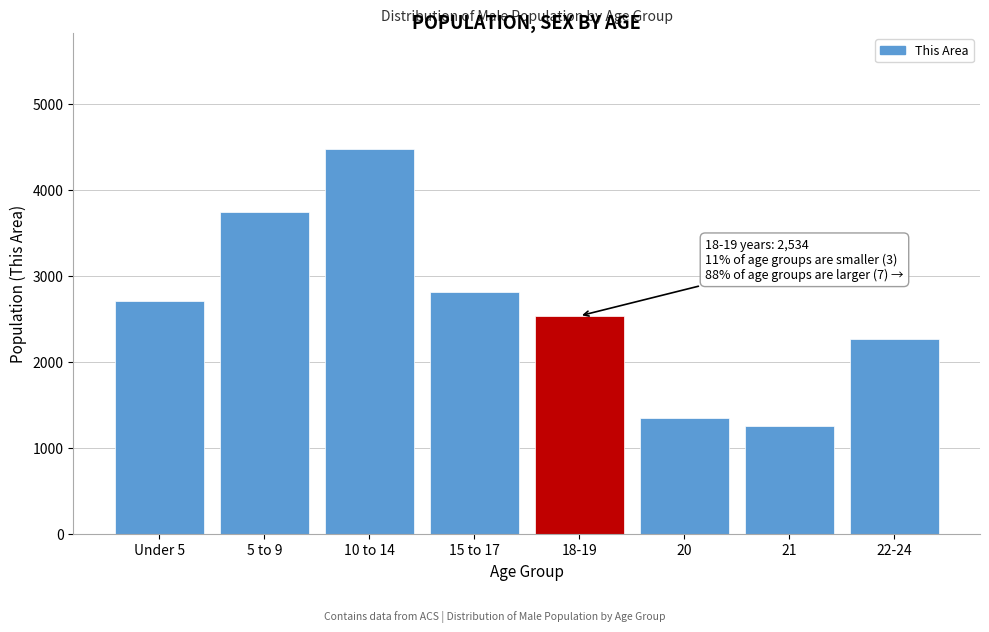

Reading left to right, transcribe all the data shown in this chart.

Under 5=2712	5 to 9=3742	10 to 14=4480	15 to 17=2815	18-19=2534	20=1345	21=1253	22-24=2266